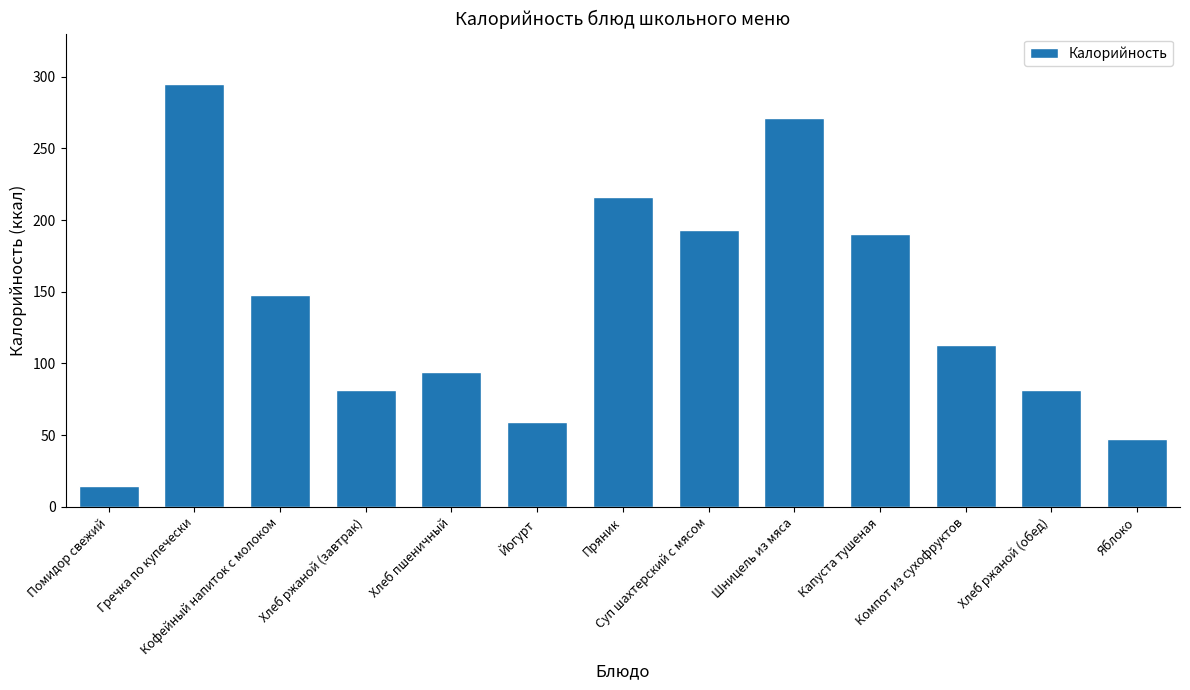

The value at Суп шахтерский с мясом is 192.8. True or false?

True